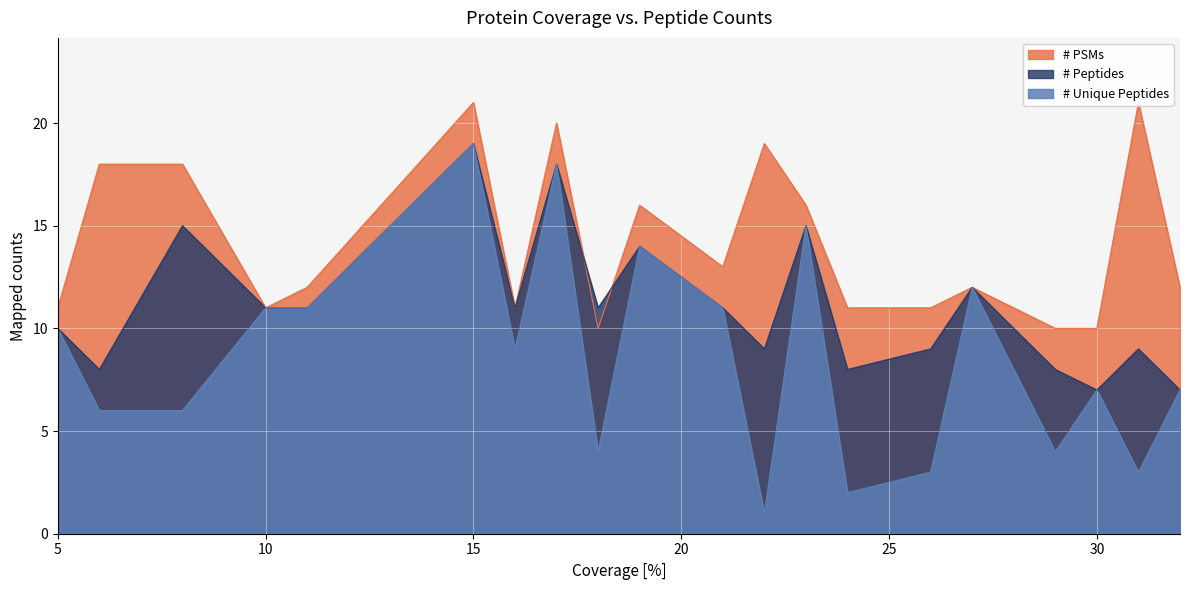

What are all the series names shown in the legend?

# PSMs, # Peptides, # Unique Peptides